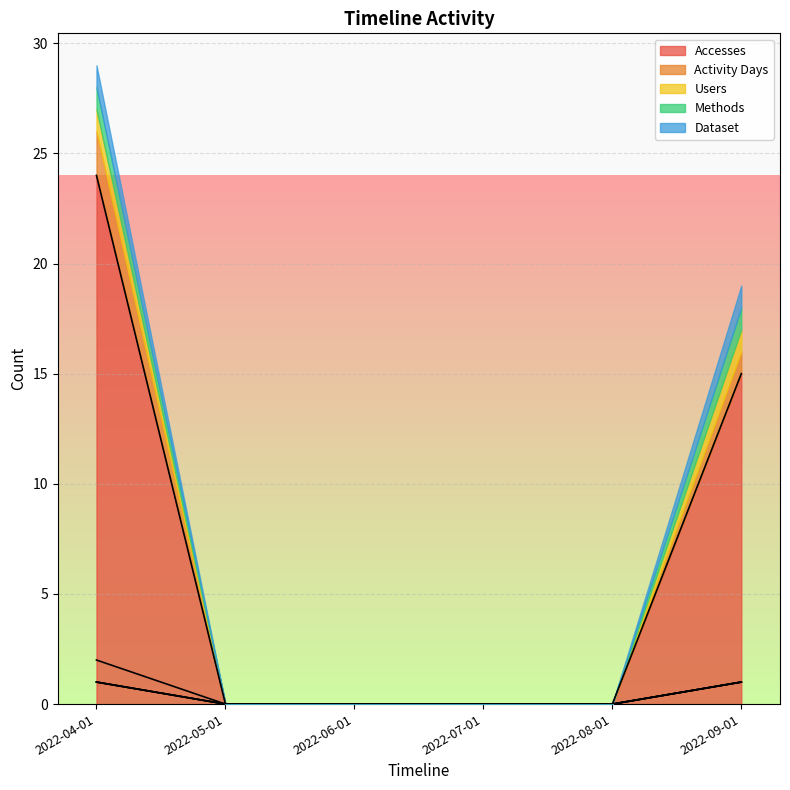

Which label corresponds to the largest value in the chart?

2022-04-01